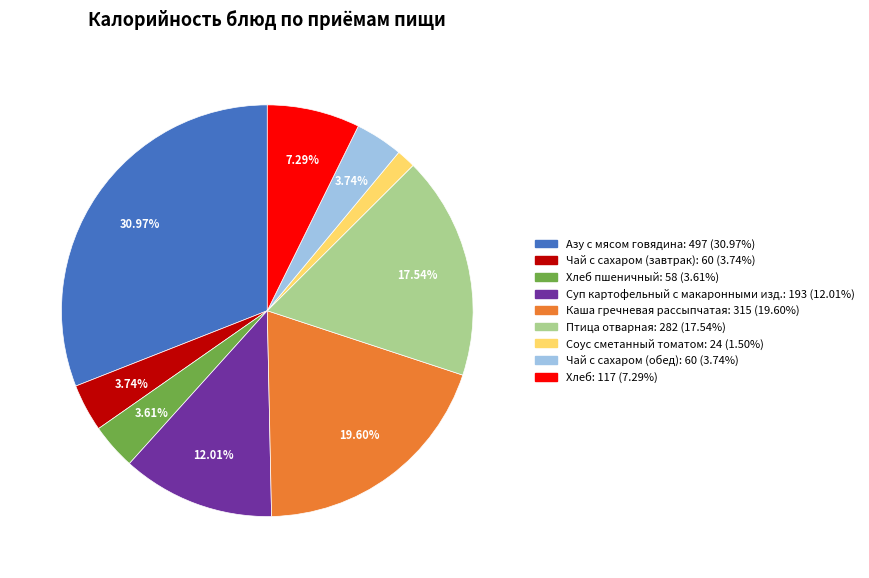

Does any single category account for the majority?

No